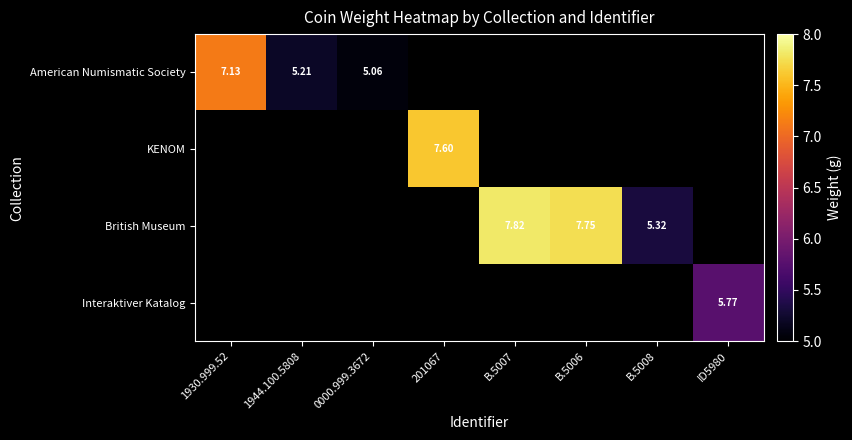

Read the British Museum value at B.5008.

5.3